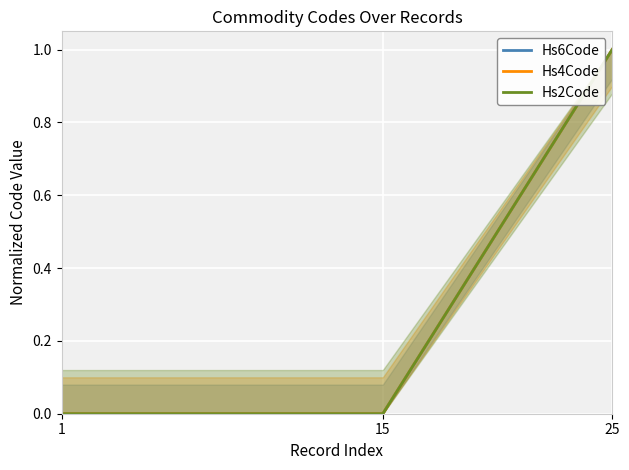

Where is Hs6Code nearest to the value 0?

1